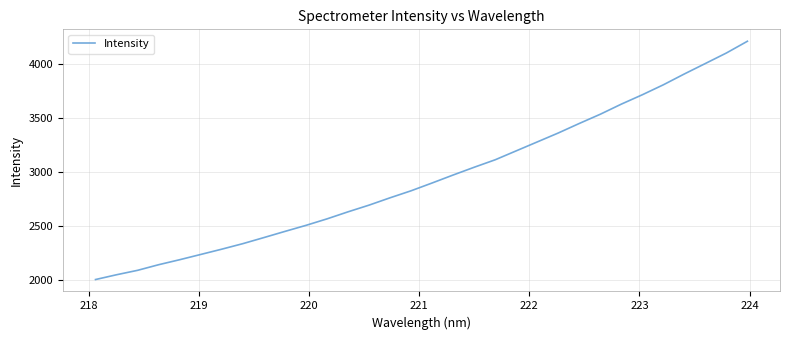

What is the minimum value shown in the chart?

2003.1